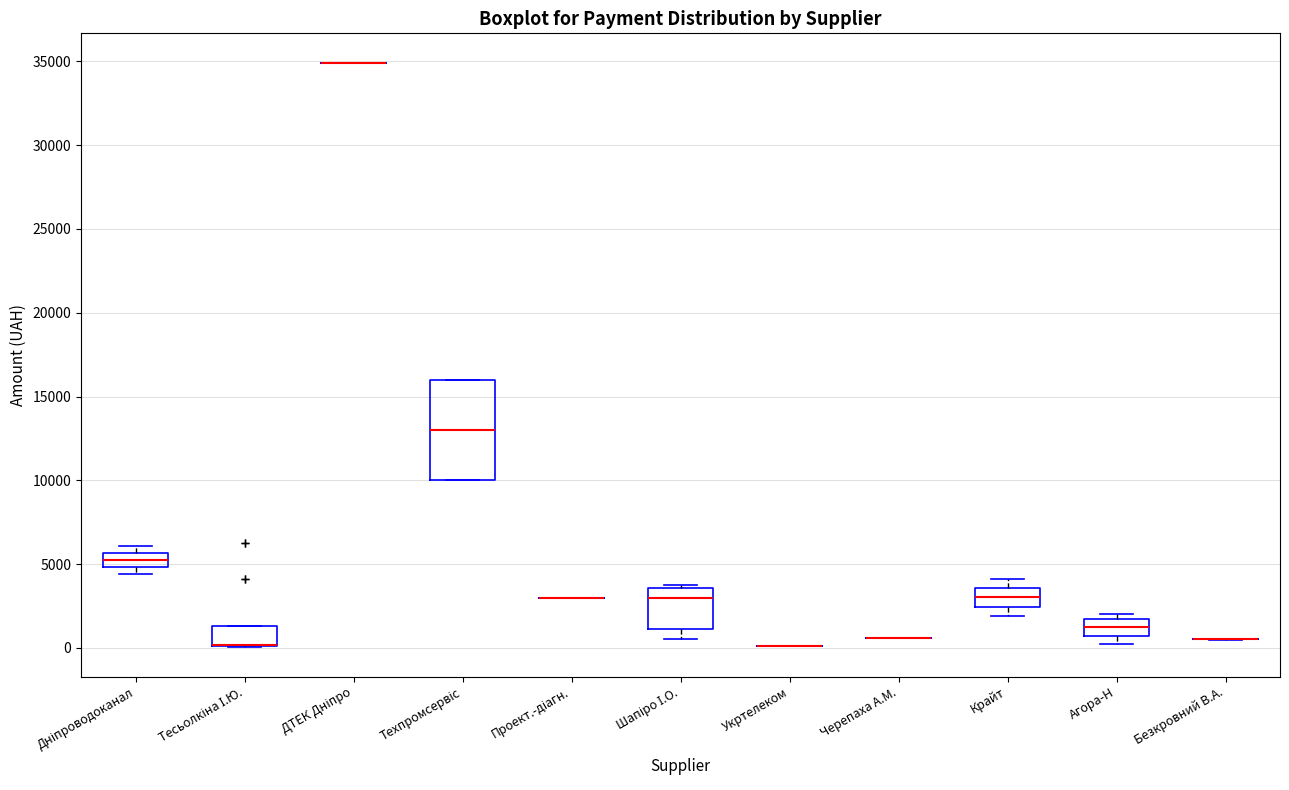

Comparing the boxes themselves (not the whiskers), which one is the tallest?

Техпромсервіс